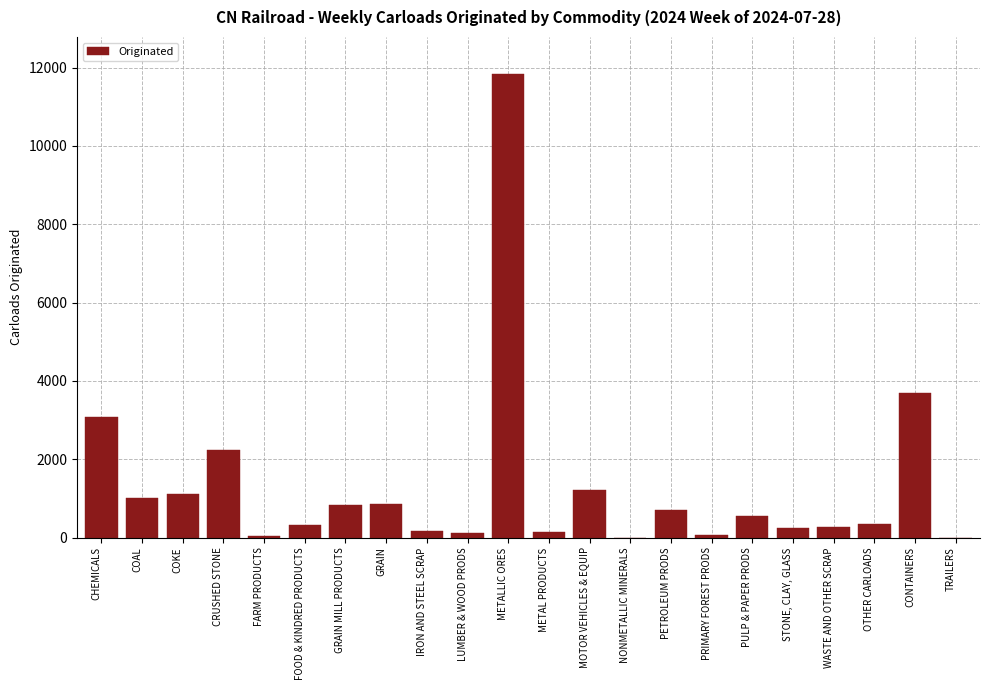

What is the maximum value shown in the chart?

11834